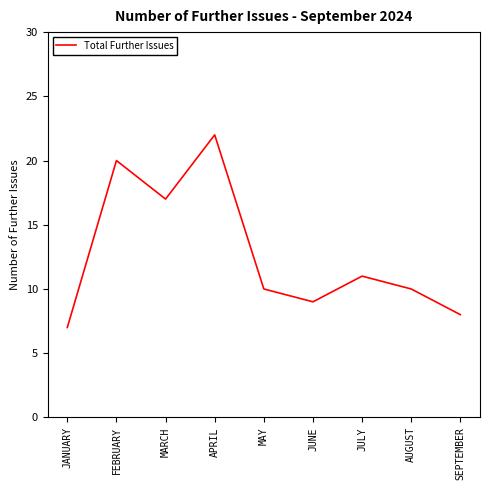

What is the change in value from JANUARY to JULY?

+4